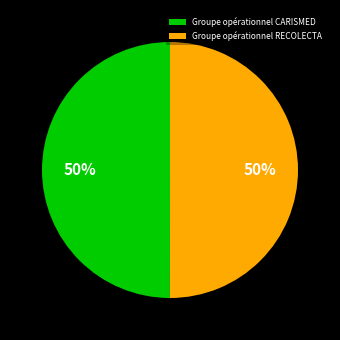

Approximately how many times larger is the value at Groupe opérationnel CARISMED compared to Groupe opérationnel RECOLECTA?

1.0